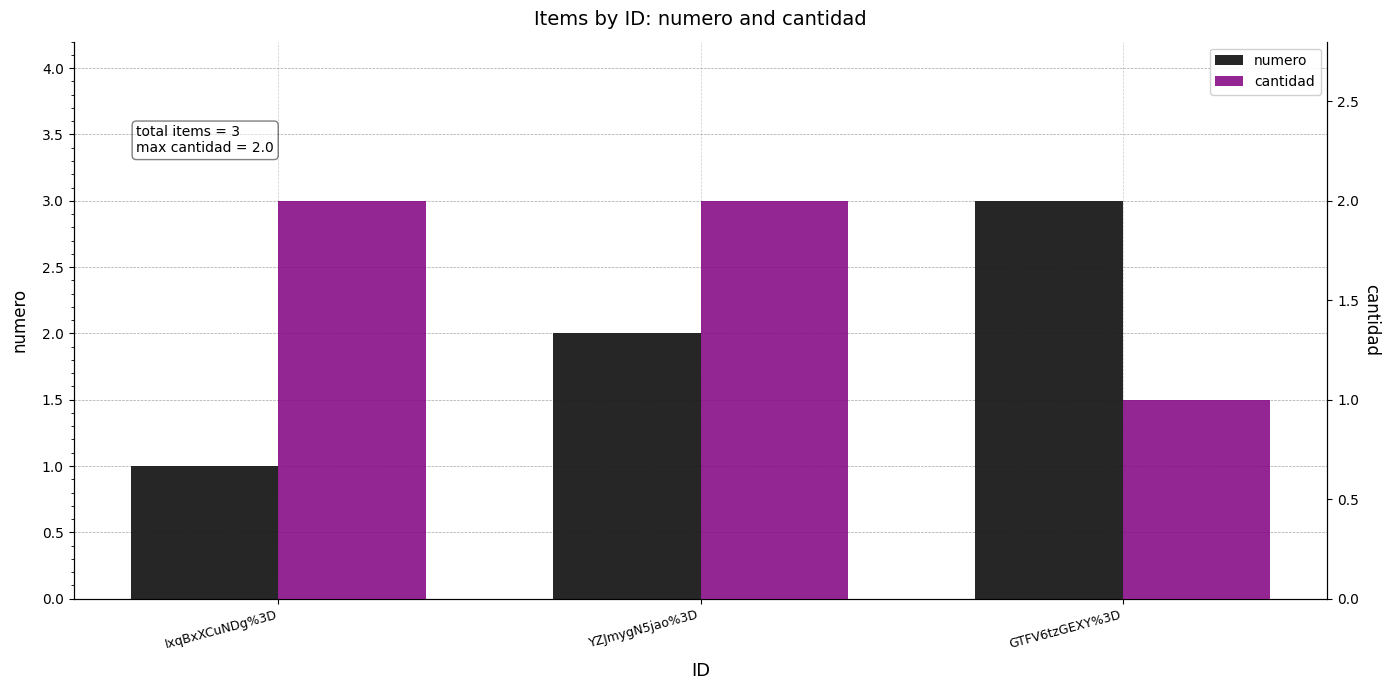

What is the sum of all cantidad values?

5